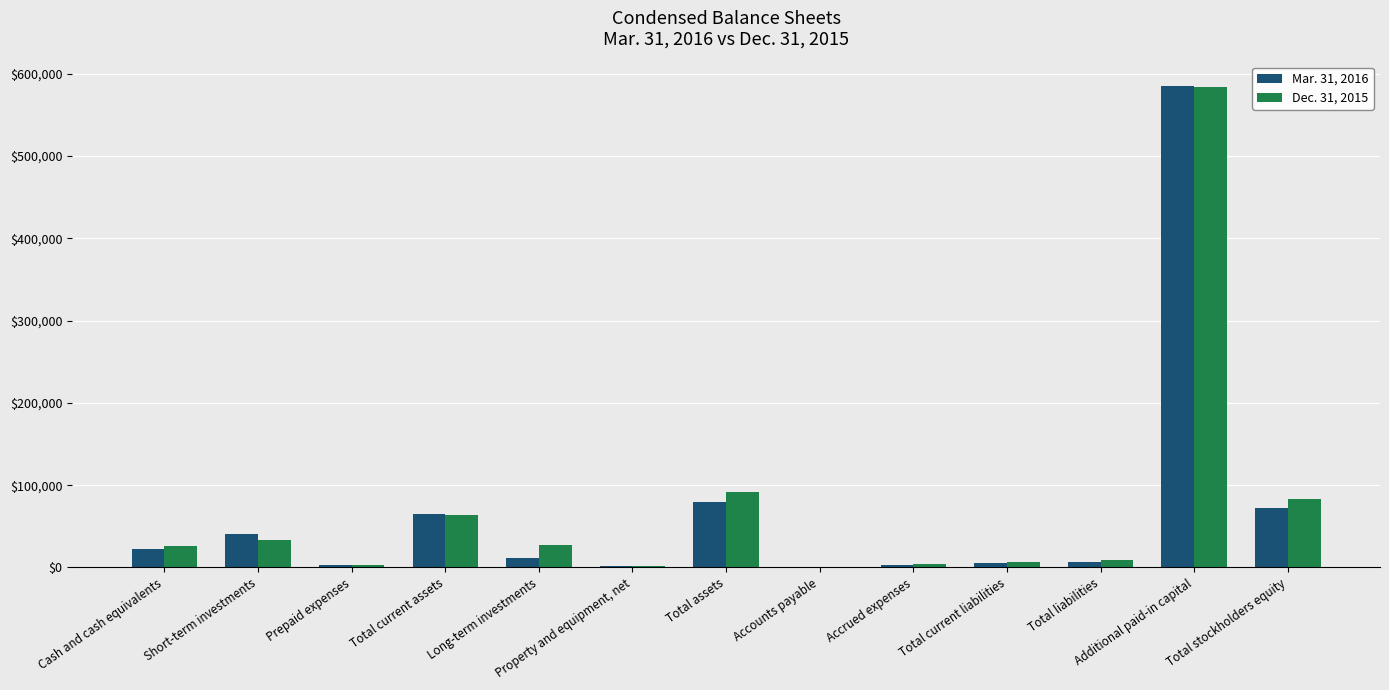

True or false: Mar. 31, 2016 has a value of 789263 at Additional paid-in capital.

False